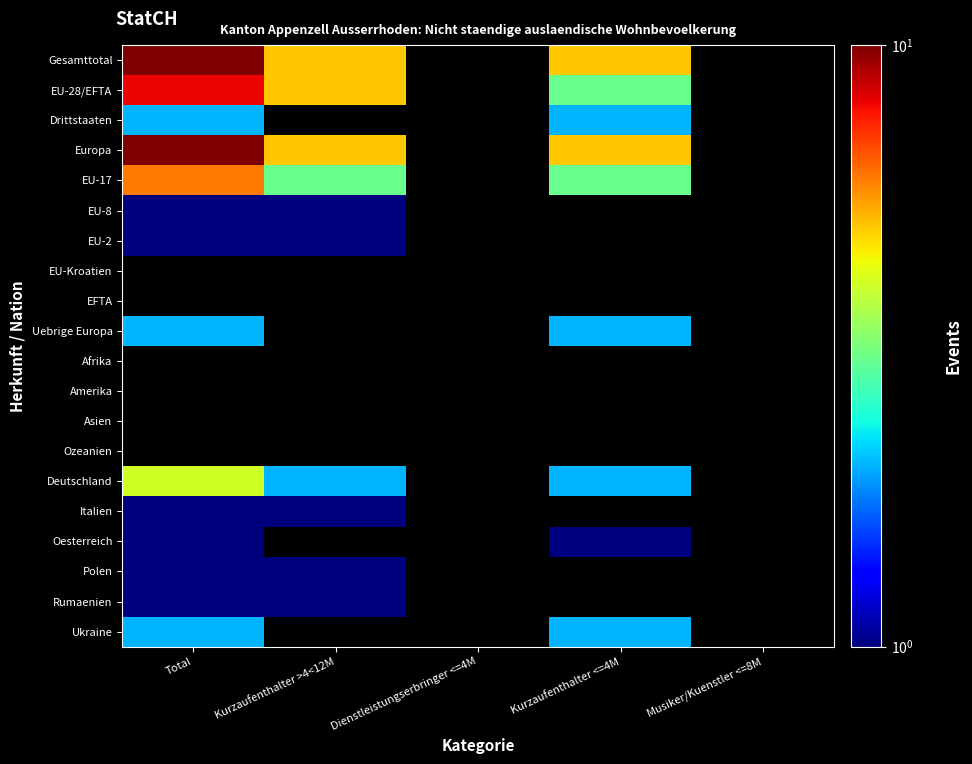

Rank the series at Total from highest to lowest value.

Gesamttotal, Europa, EU-28/EFTA, EU-17, Drittstaaten, EU-8, EU-2, EU-Kroatien, EFTA, Uebrige Europa, Afrika, Amerika, Asien, Ozeanien, Deutschland, Ukraine, Italien, Oesterreich, Polen, Rumaenien